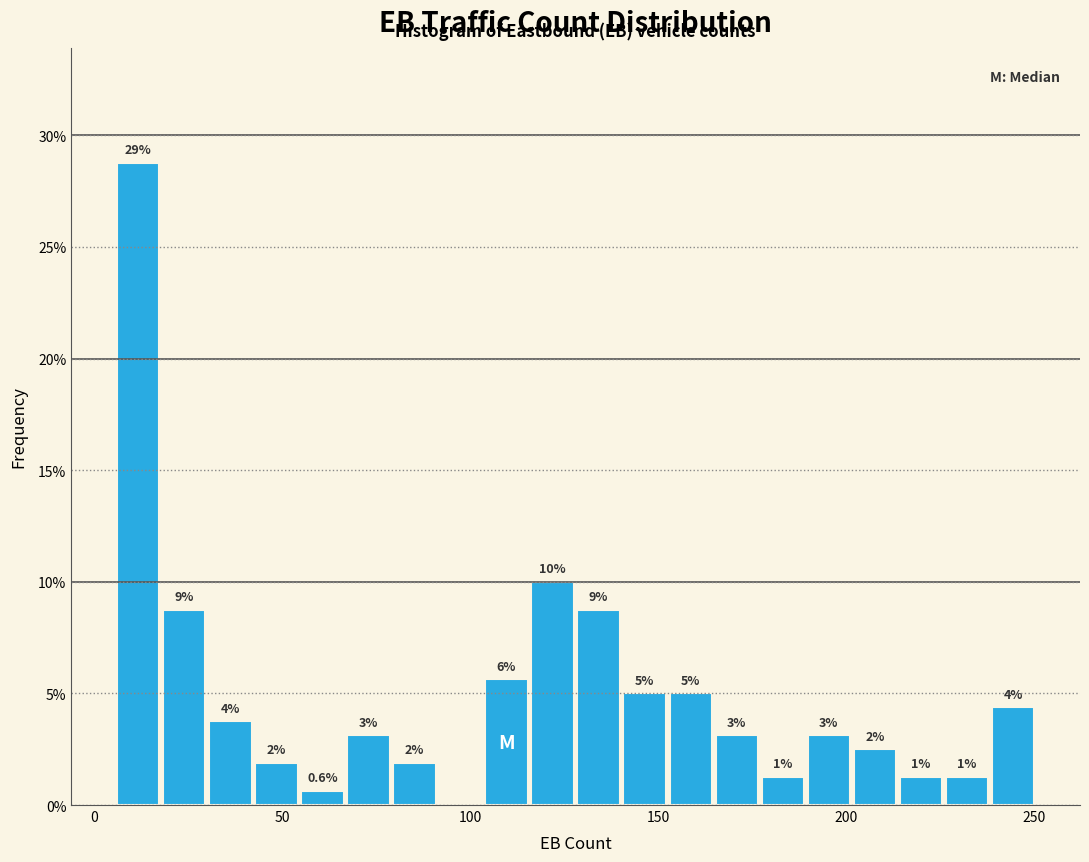

Around what value on the x-axis is the tallest bar? Give the approximate position of its centre, as read against the axis.

10